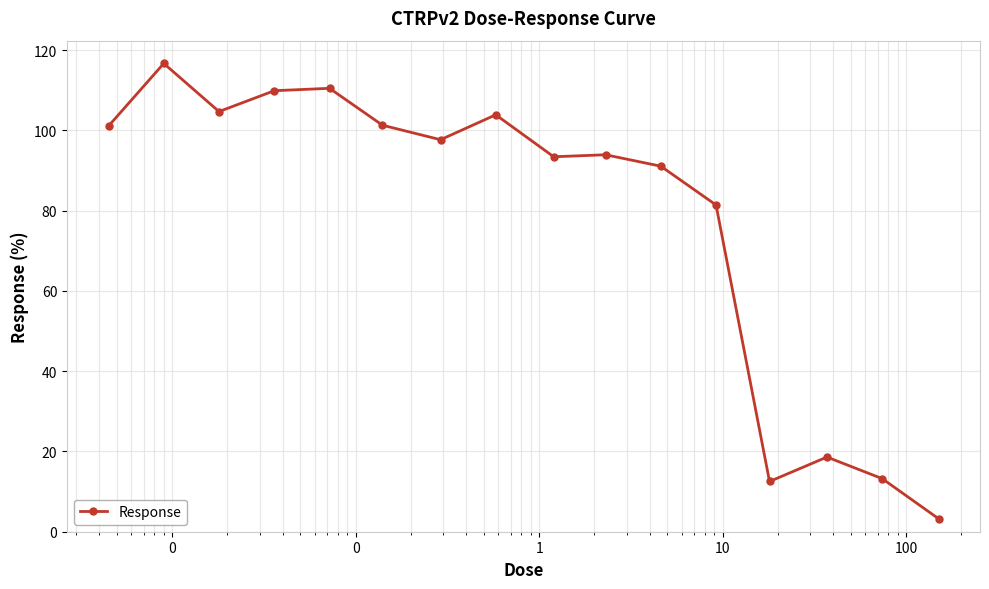

What is the difference between the maximum and second lowest values?

104.2